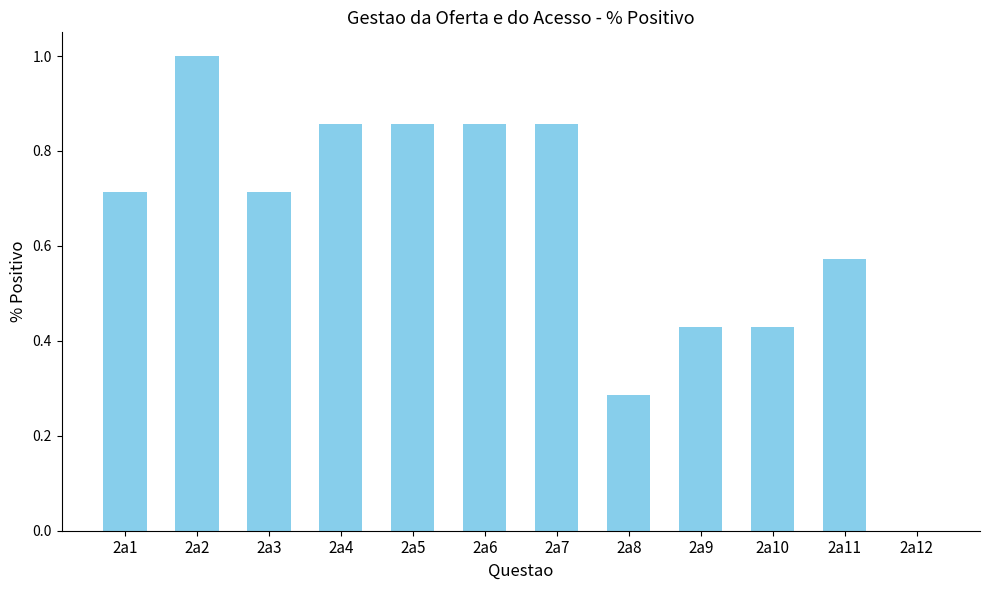

Count the values in the range 0 to 1.

12